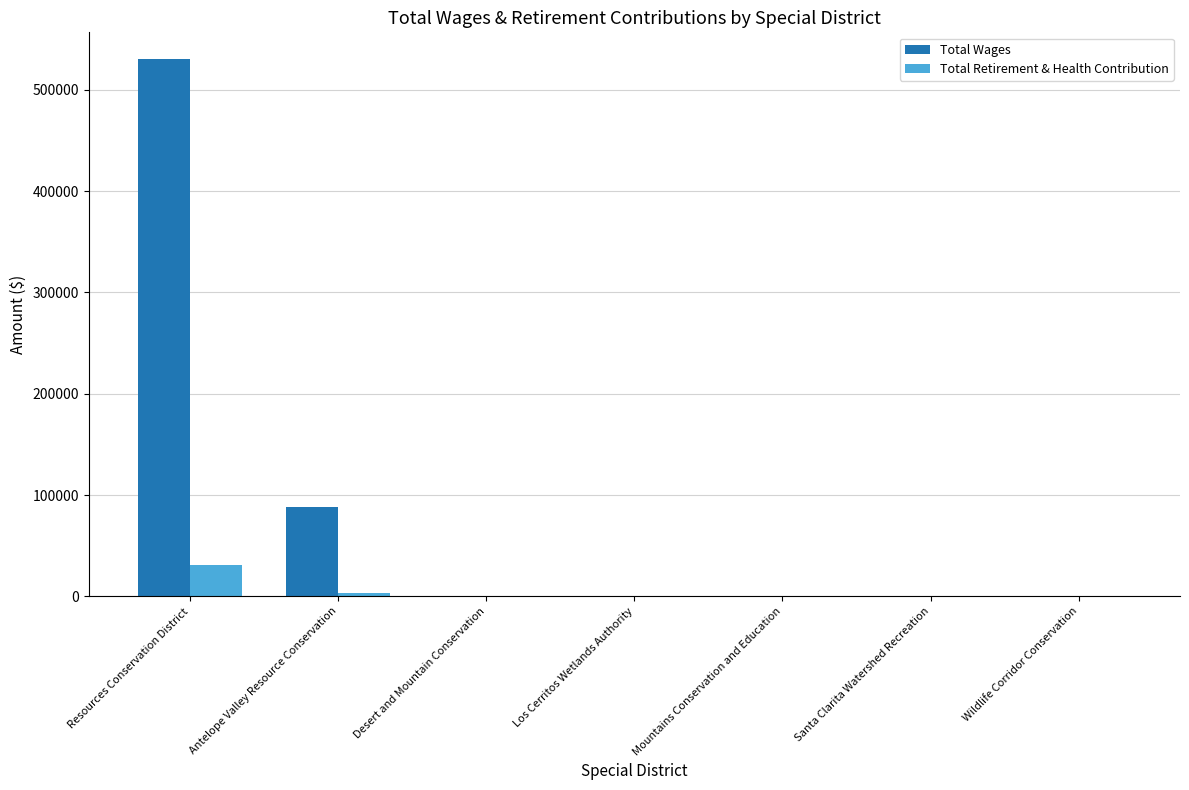

Are the bars grouped side by side (vs. stacked)?

Yes